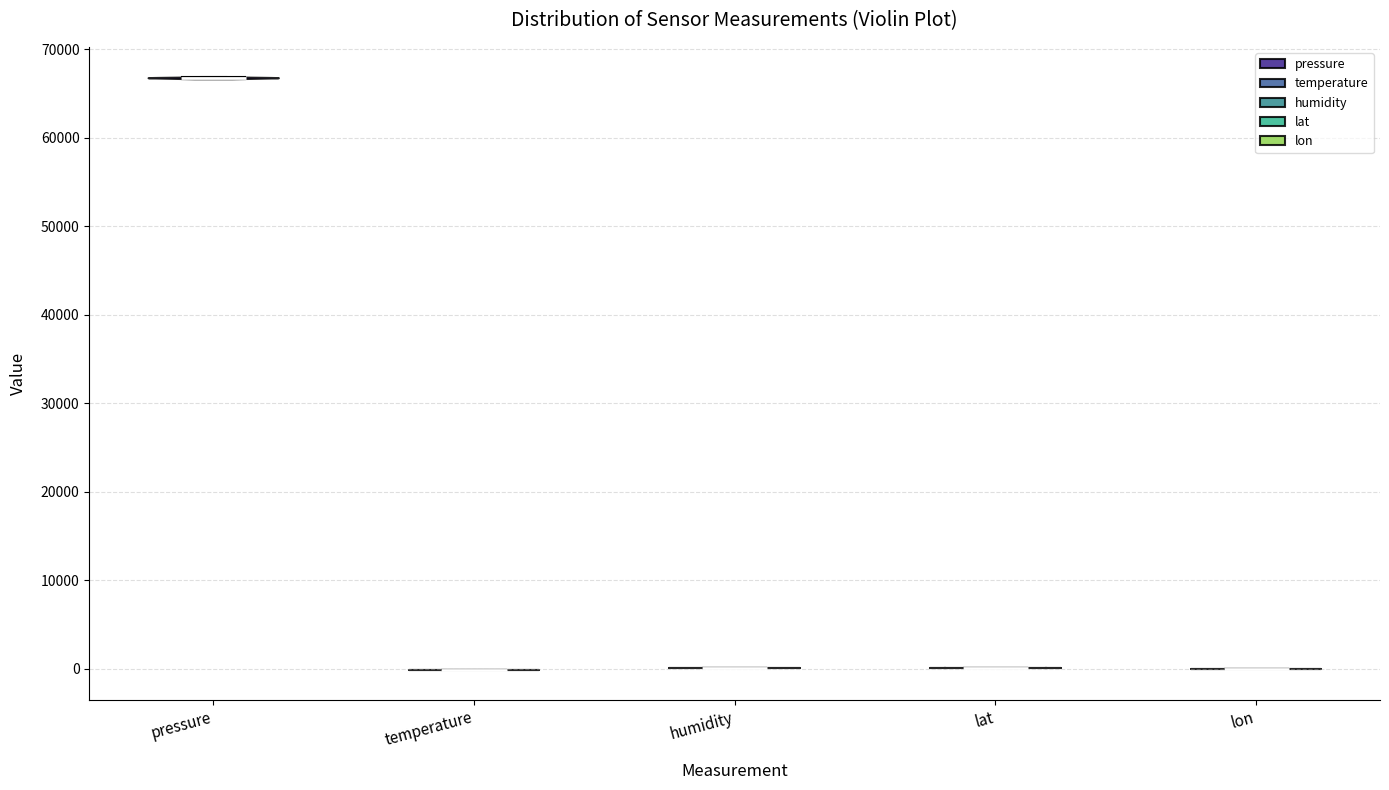

Reading left to right, read every violin against the y-axis: where its median line is, and the lowest and highest points it reaches. The values are not printed on the chart, so give them approximately, as read against the axis.

pressure: median line 67000, lowest point 67000, highest point 67000
temperature: median line 0, lowest point 0, highest point 0
humidity: median line 0, lowest point 0, highest point 0
lat: median line 0, lowest point 0, highest point 0
lon: median line 0, lowest point 0, highest point 0